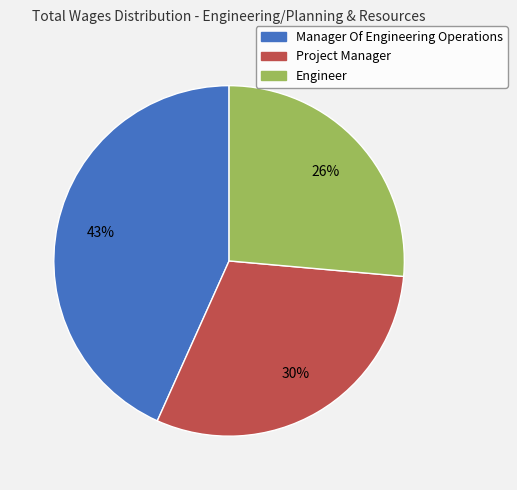

Is there any slice that represents more than half of the pie?

No